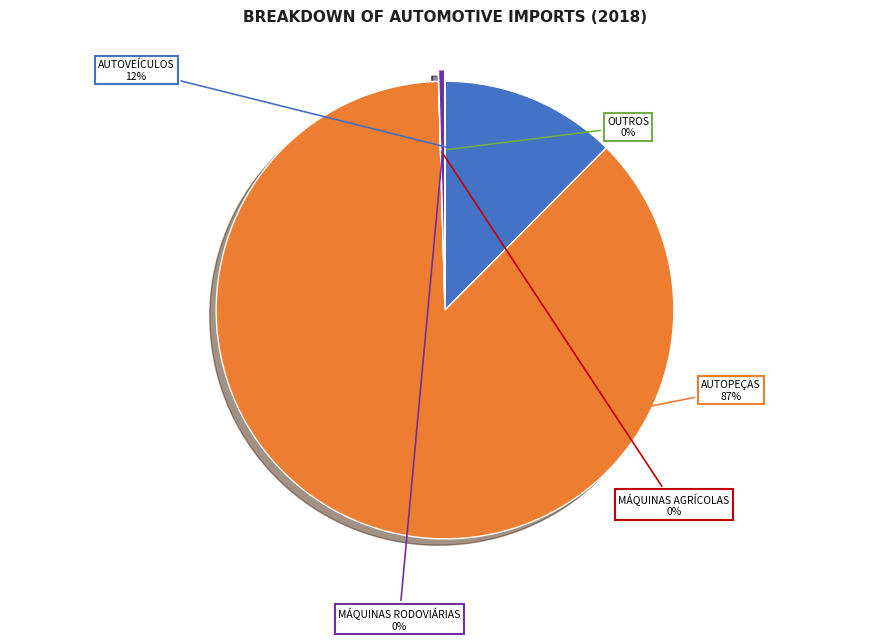

To the nearest percent, what is the average slice percentage?

20%